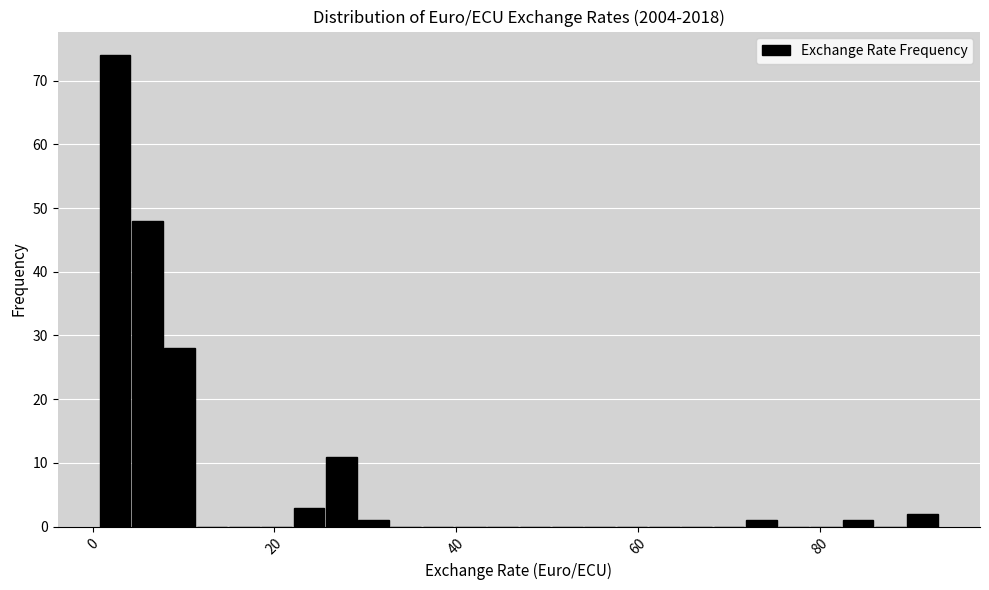

Around what value on the x-axis is the tallest bar? Give the approximate position of its centre, as read against the axis.

2